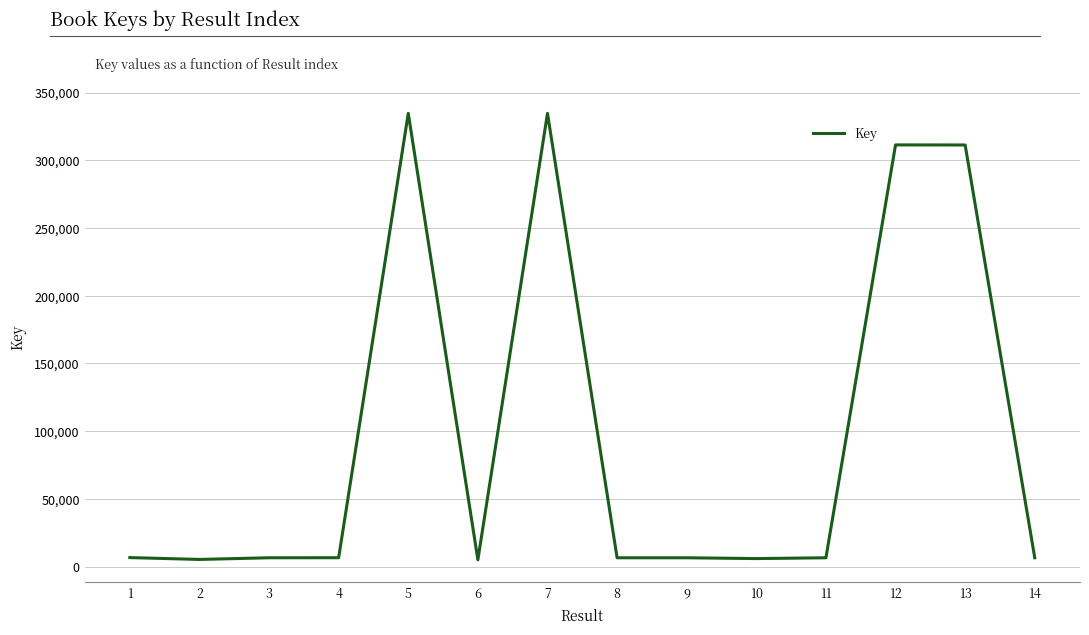

What is the greatest value displayed?

334604